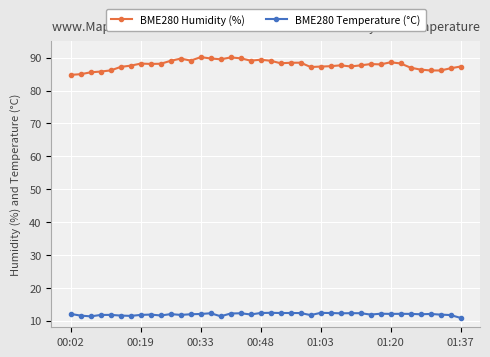

Which series has the largest range (max minus min)?

BME280 Humidity (%)